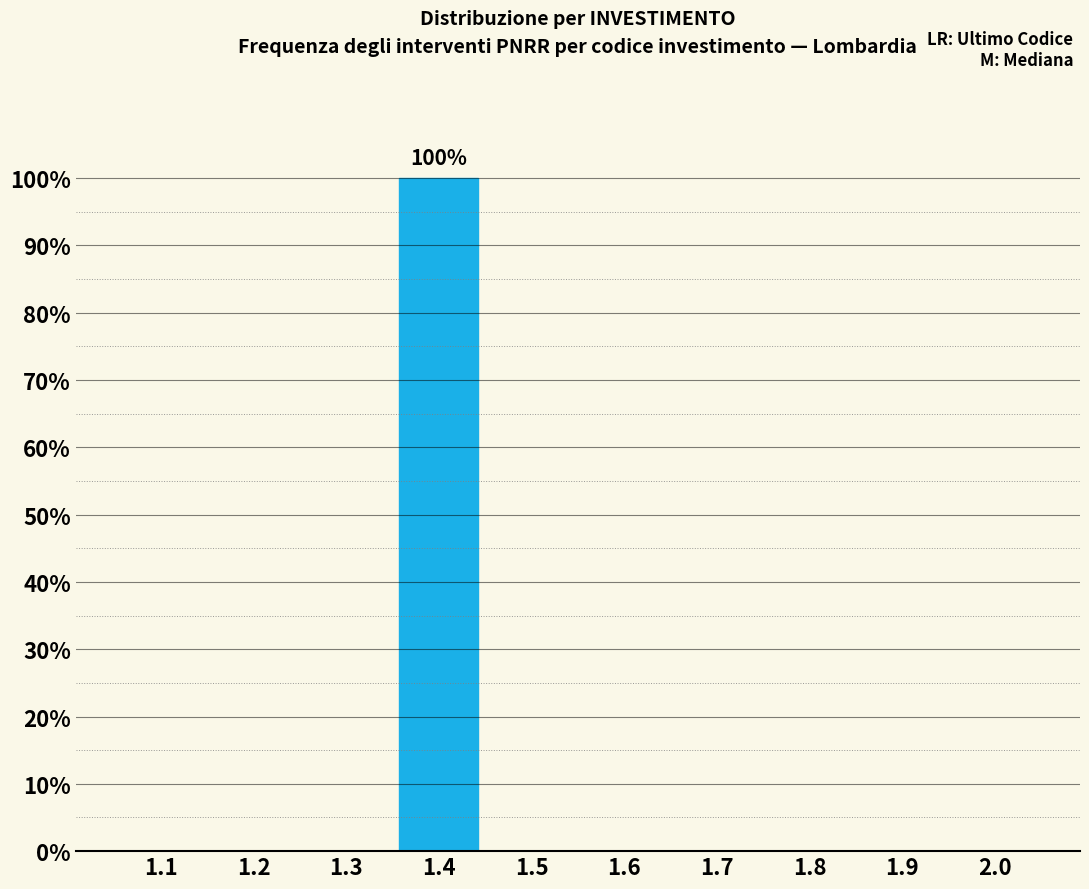

Reading left to right, what are all the values shown in this chart?

1.1=0	1.2=0	1.3=0	1.4=100	1.5=0	1.6=0	1.7=0	1.8=0	1.9=0	2.0=0